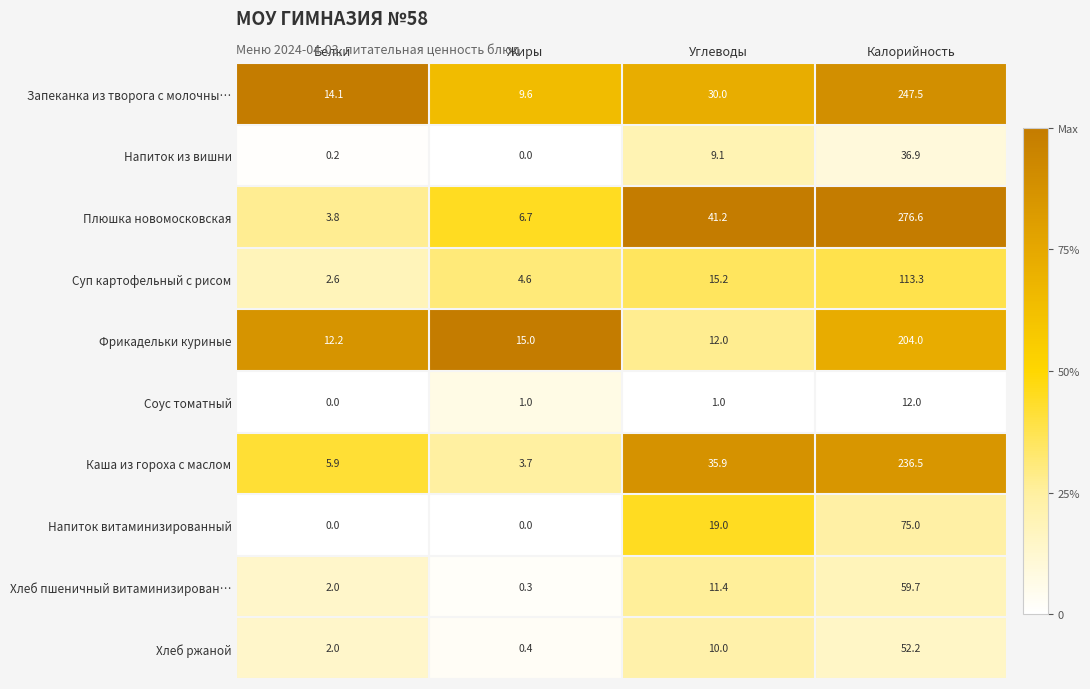

At which label does Хлеб пшеничный витаминизирован… reach its peak?

Калорийность